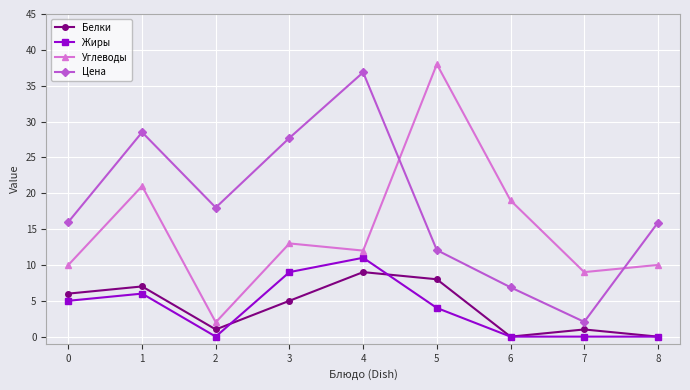

How many series are shown in this chart?

4